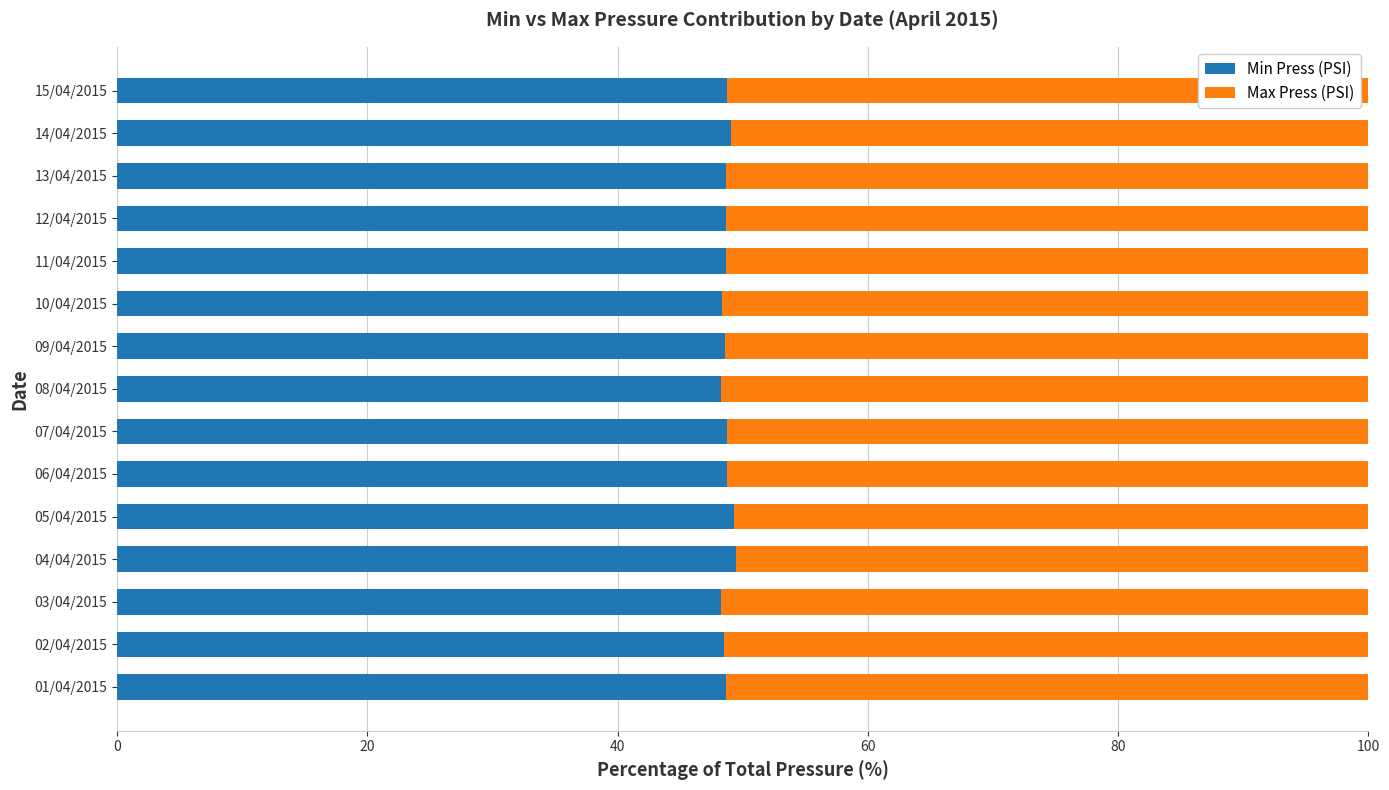

The value of Min Press (PSI) at 05/04/2015 is 74.8. True or false?

False